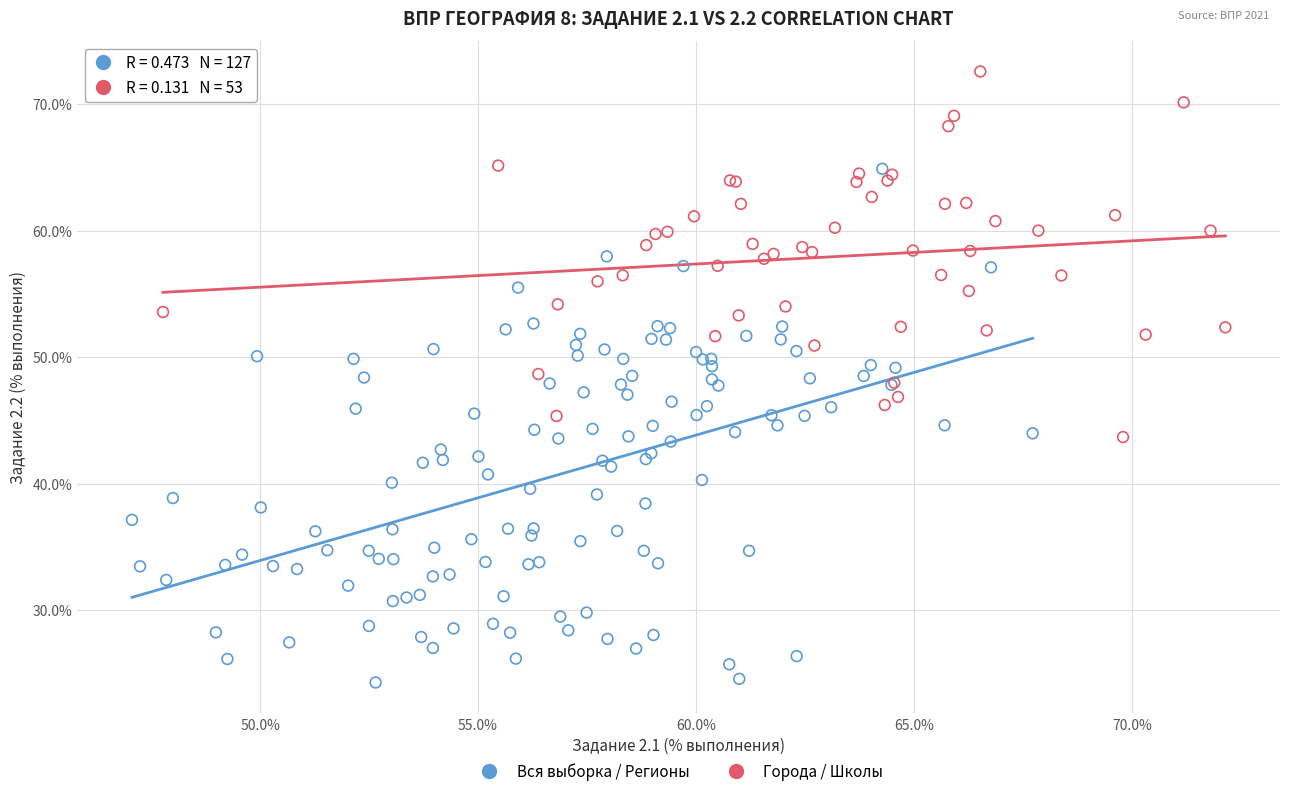

Which series reaches the minimum Y coordinate?

Вся выборка / Регионы